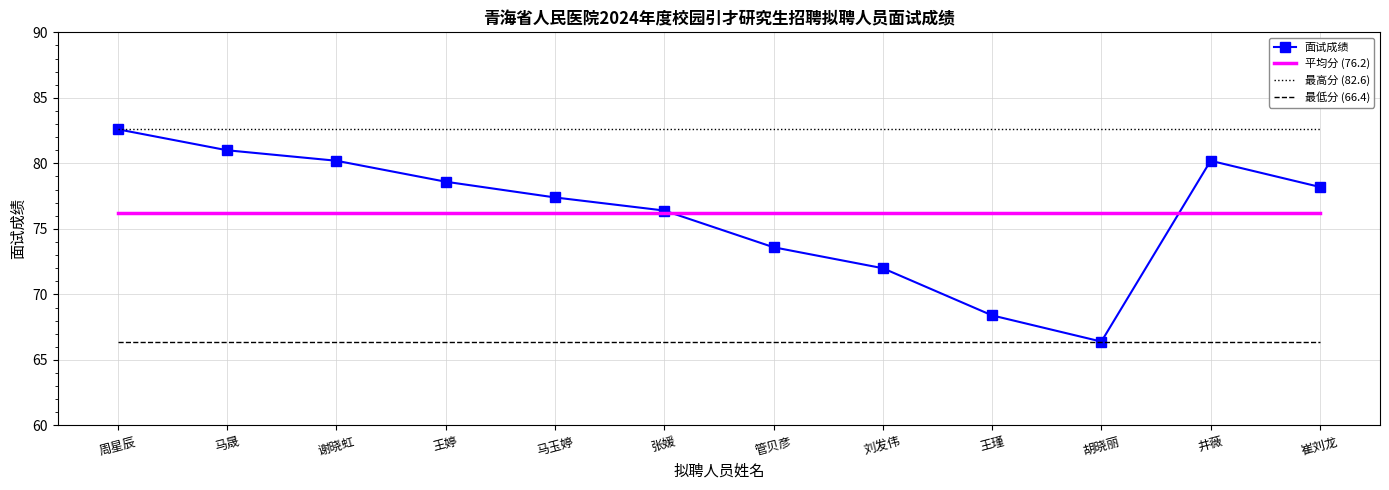

Where is 面试成绩 nearest to the value 74?

管贝彦